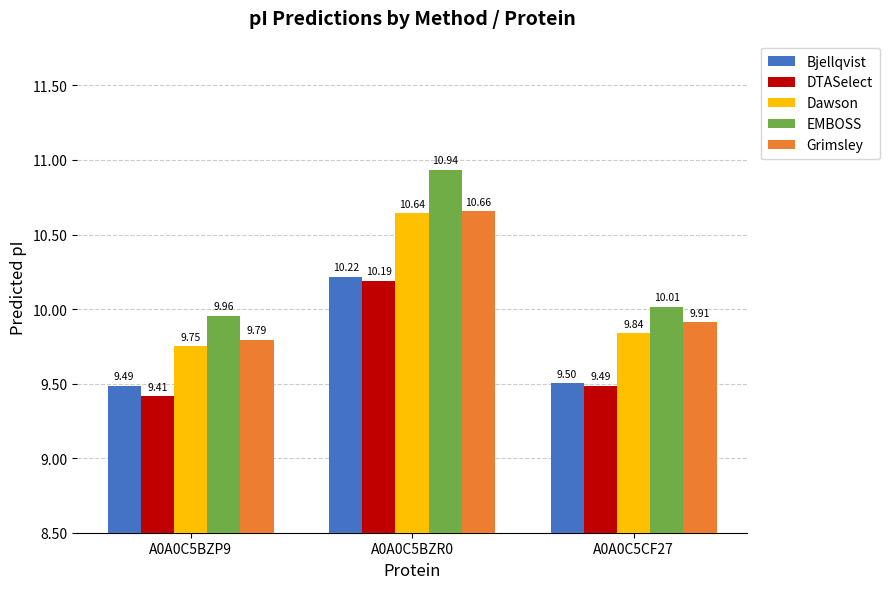

Which series has the largest range (max minus min)?

EMBOSS